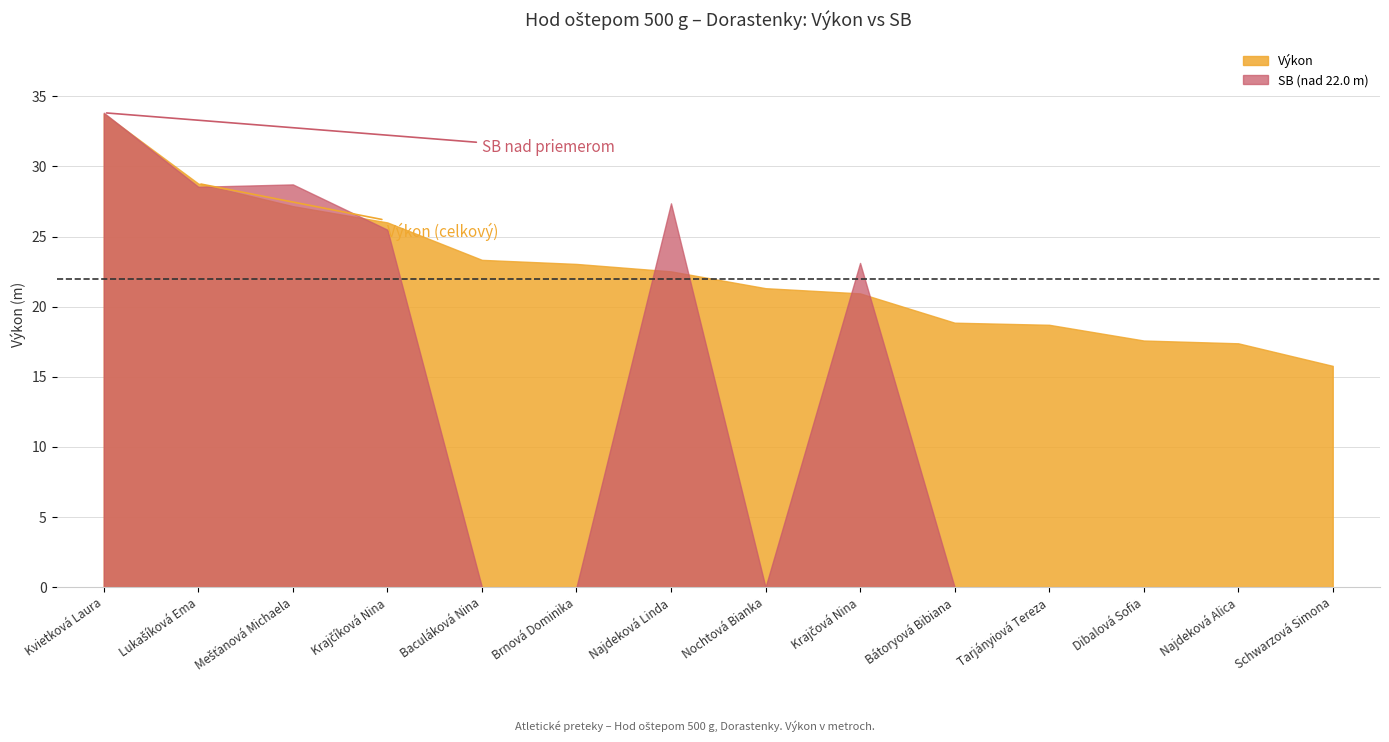

Is it true that SB equals 34.2 at Krajčová Nina?

False